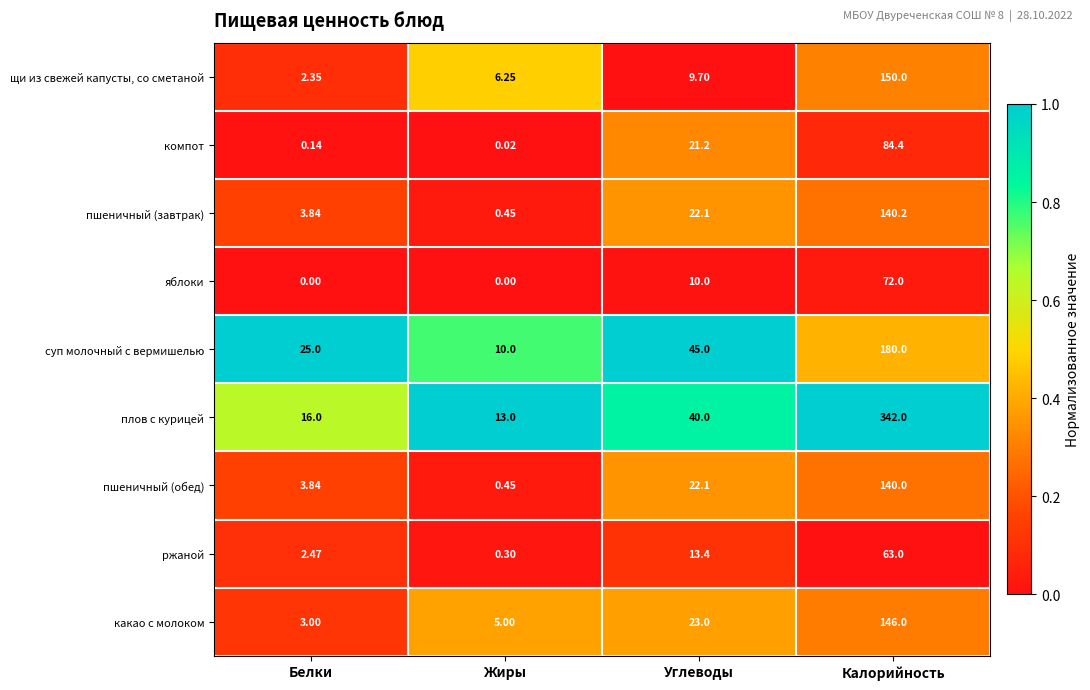

At which label is суп молочный с вермишелью closest to 95?

Углеводы